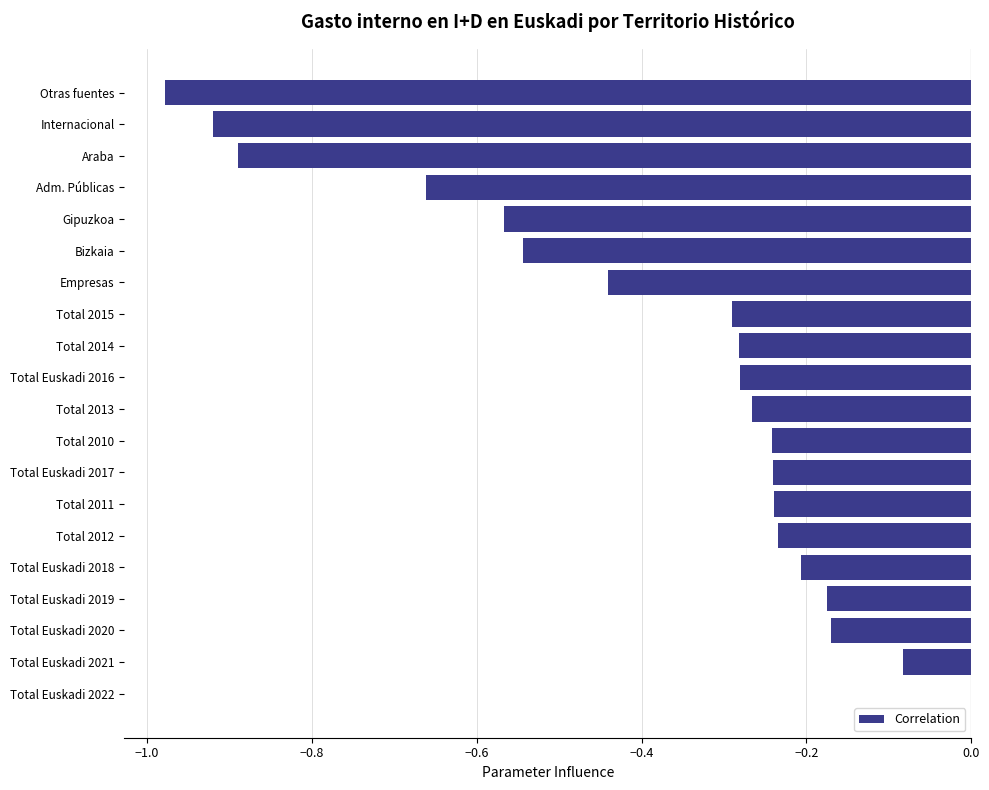

What is the sum of all values?

-7.7